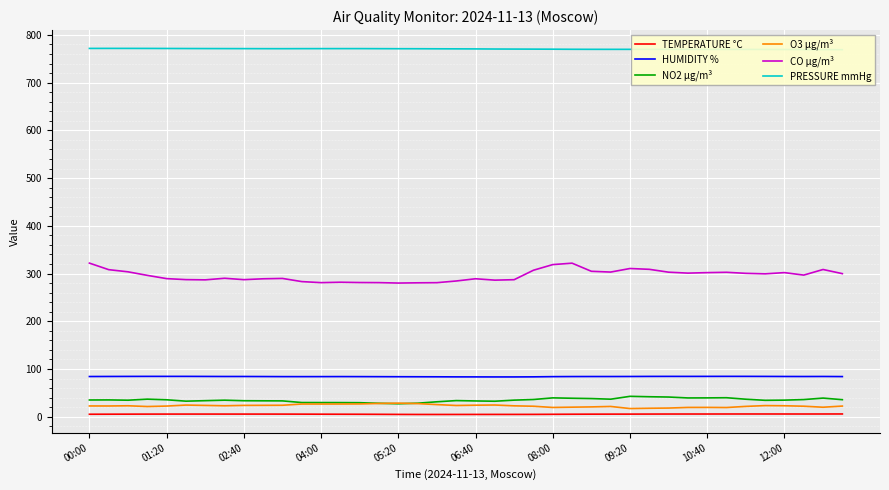

The O3 µg/m³ series shows 19.3 at 08:00. True or false?

True